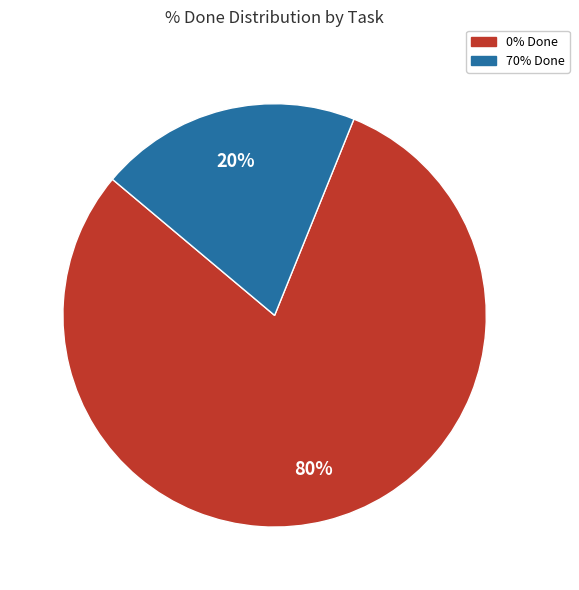

How many slices are in this pie chart?

2